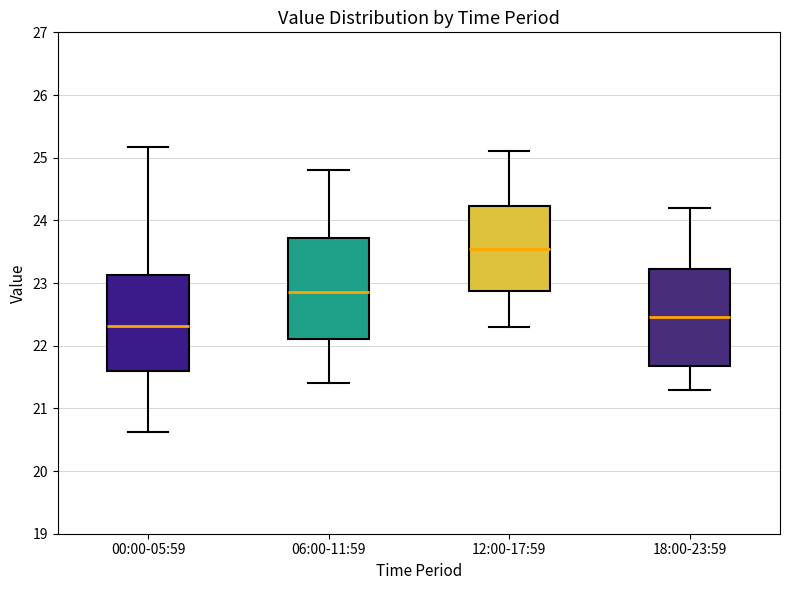

Reading left to right, transcribe this box plot: for each box, give where its median line is, the range the box spans, and where its two whiskers end, as read against the y-axis. The values are not printed on the chart, so give them approximately, as read against the axis.

00:00-05:59: median 22.3, box 21.6 to 23.1, whiskers 20.6 to 25.2
06:00-11:59: median 22.9, box 22.1 to 23.7, whiskers 21.4 to 24.8
12:00-17:59: median 23.6, box 22.9 to 24.2, whiskers 22.3 to 25.1
18:00-23:59: median 22.5, box 21.7 to 23.2, whiskers 21.3 to 24.2